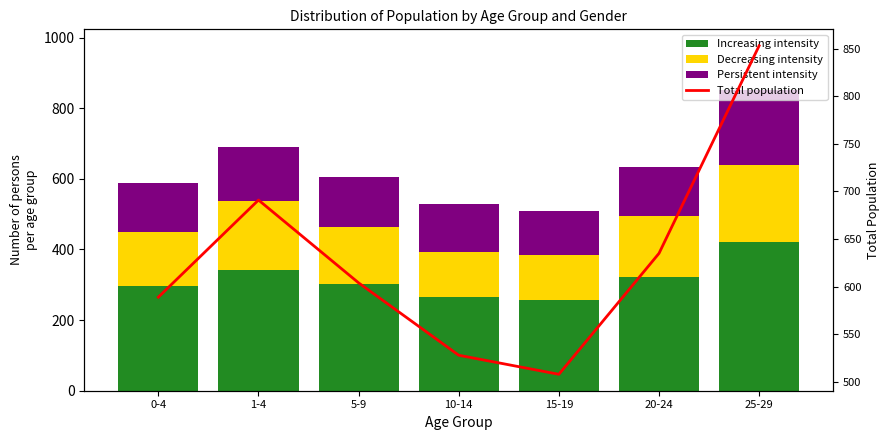

Is it true that Persistent intensity equals 199 at 10-14?

False